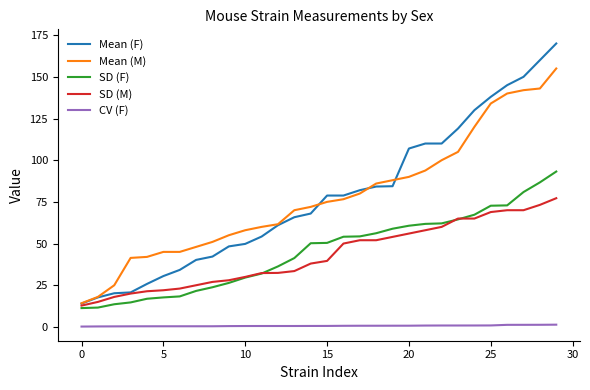

Rank the series by their maximum value, from lowest to highest.

CV (F), SD (M), SD (F), Mean (M), Mean (F)